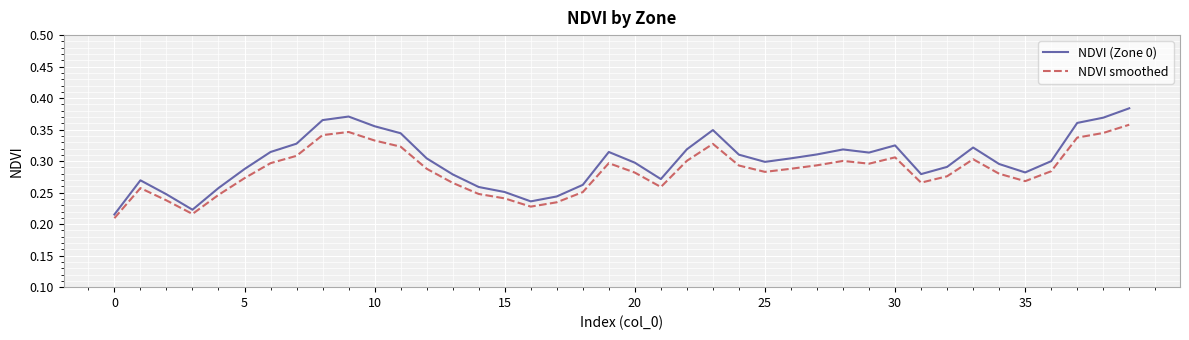

Which series has the largest total across all categories?

NDVI (Zone 0)